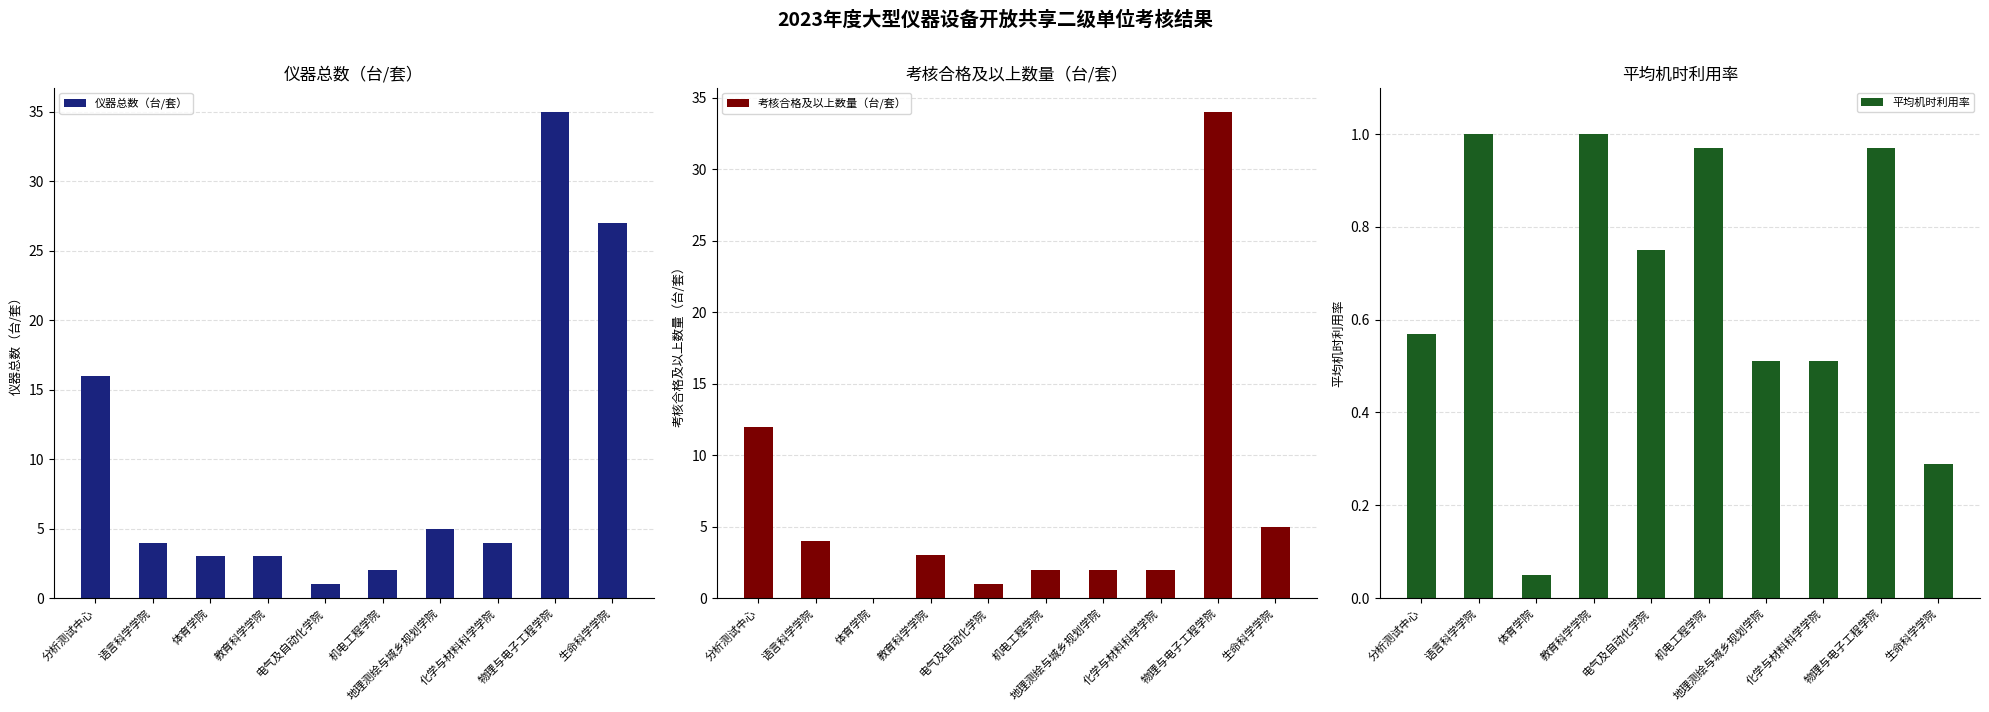

What position from the left is 物理与电子工程学院?

9